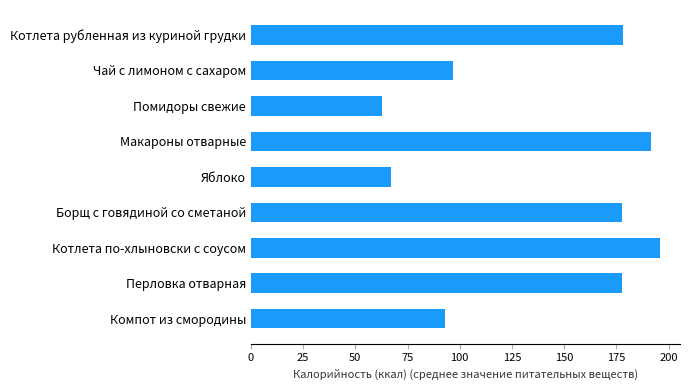

What is the maximum value shown in the chart?

195.7